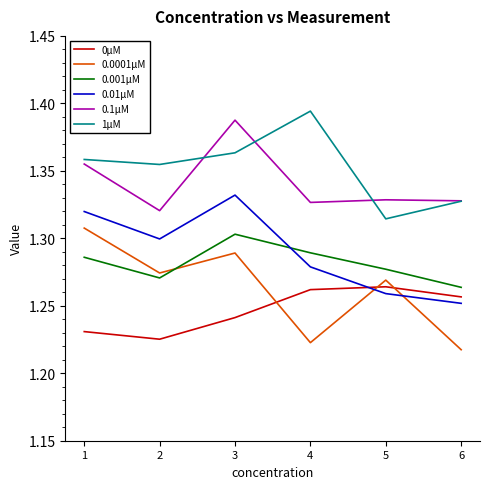

What is the total value across all series at 3?

7.9